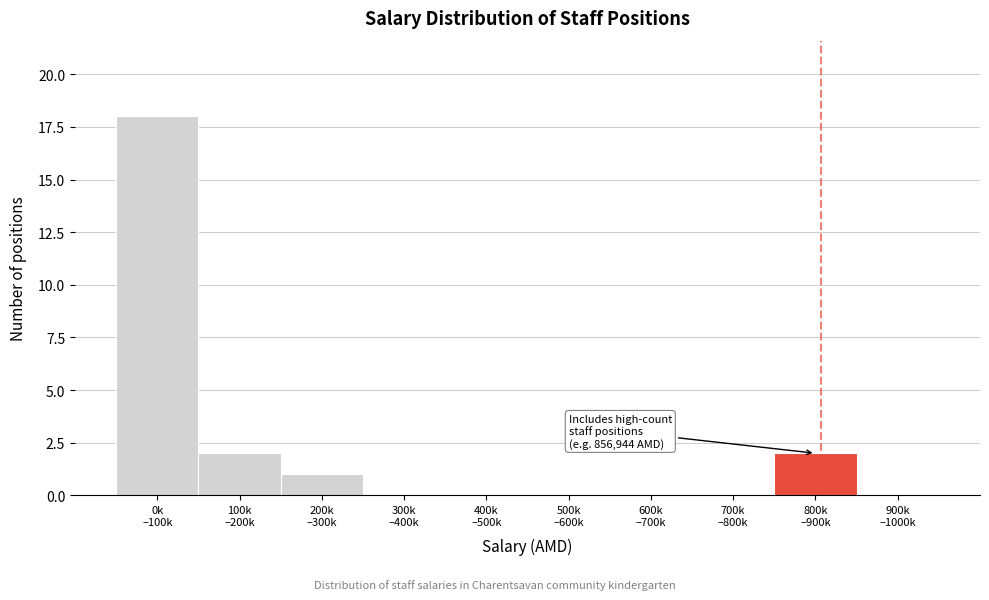

What is the maximum value shown in the chart?

18